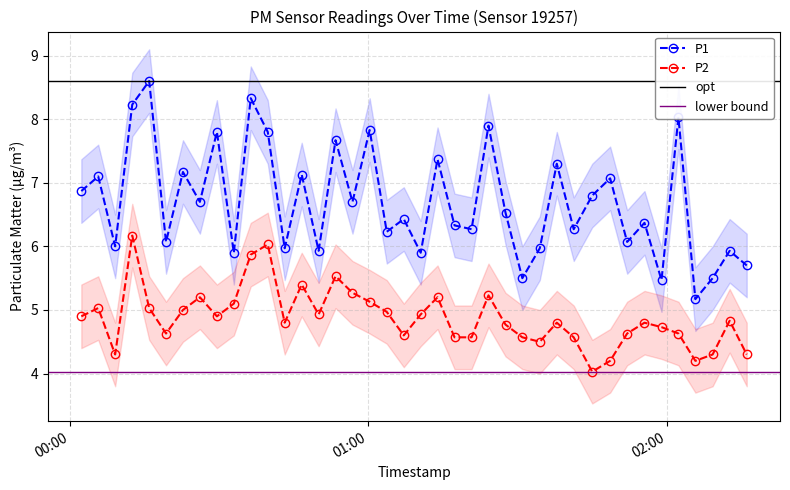

What is the value of the P1 point at the 4th from the left?

8.2